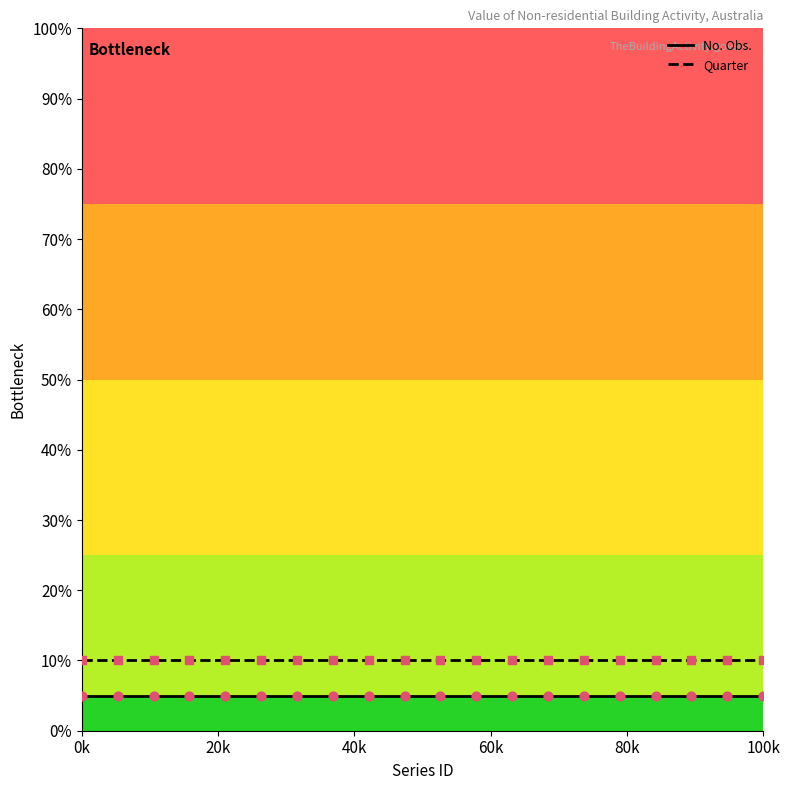

Rank the series by their maximum value, from lowest to highest.

No. Obs., Quarter